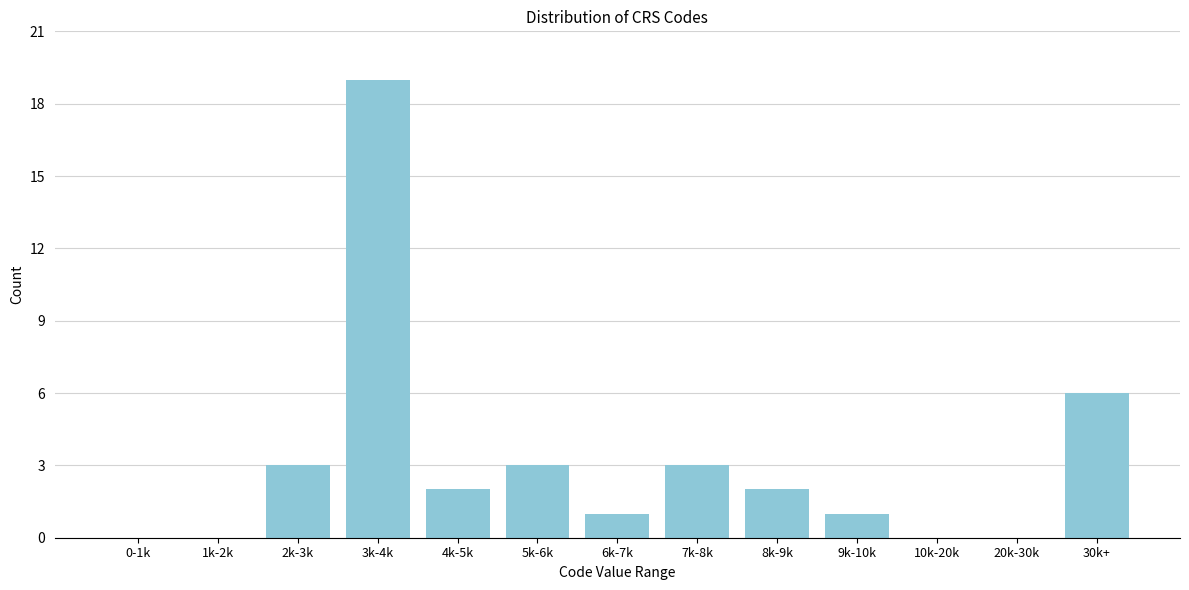

Reading right to left, what are all the values shown in this chart?

30k+=6	20k-30k=0	10k-20k=0	9k-10k=1	8k-9k=2	7k-8k=3	6k-7k=1	5k-6k=3	4k-5k=2	3k-4k=19	2k-3k=3	1k-2k=0	0-1k=0